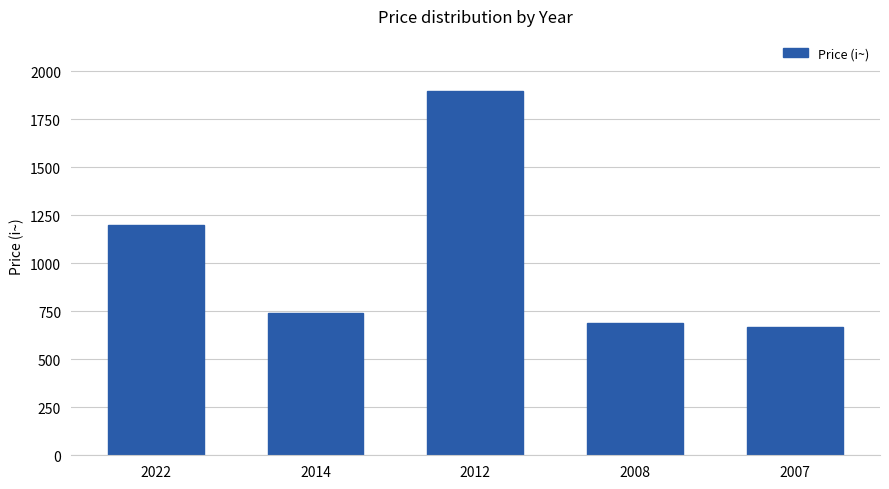

Reading left to right, transcribe all the data shown in this chart.

2022=1200	2014=740	2012=1900	2008=690	2007=670